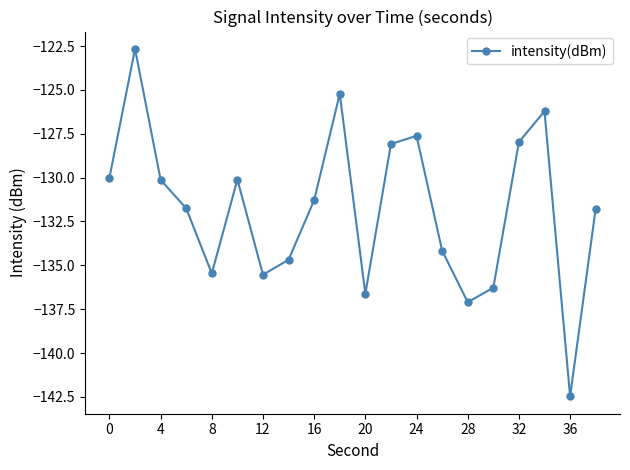

How many data points does each series have?

20